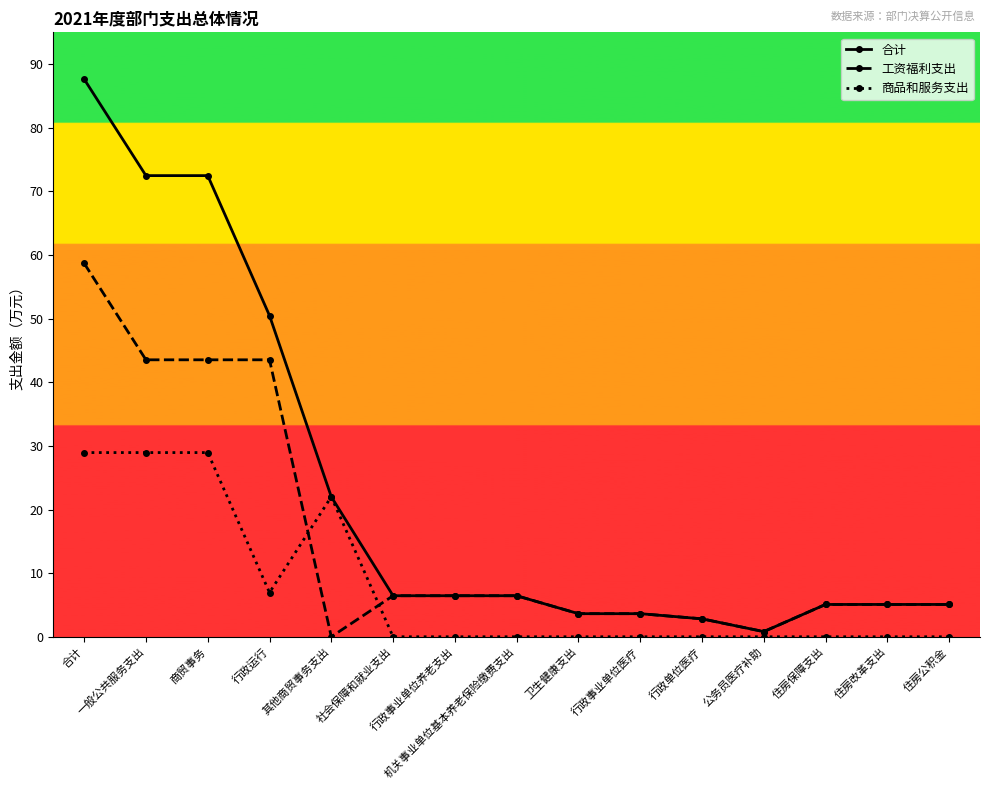

Which category has the highest value across all series?

合计